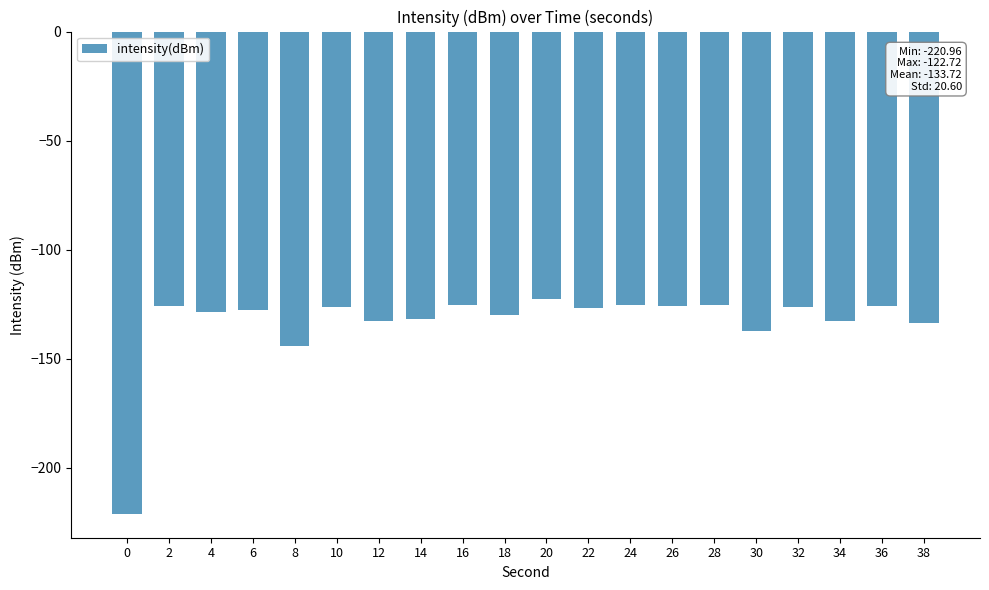

Between 38 and 8, which is larger?

38